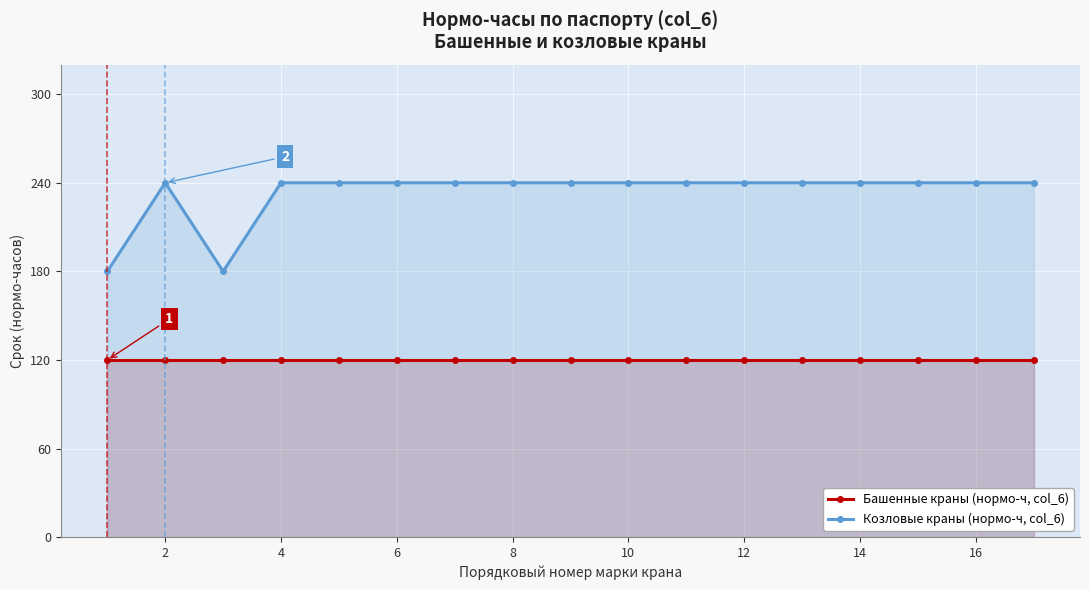

Which series has the largest total across all categories?

Козловые краны (нормо-ч, col_6)